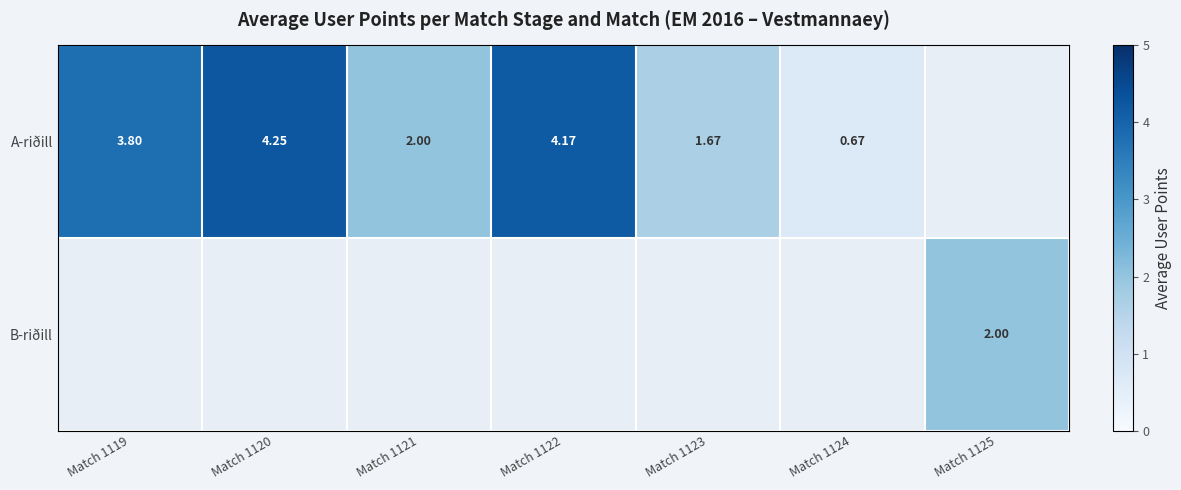

Is the value of B-riðill at Match 1125 greater than the value of A-riðill at Match 1124?

Yes